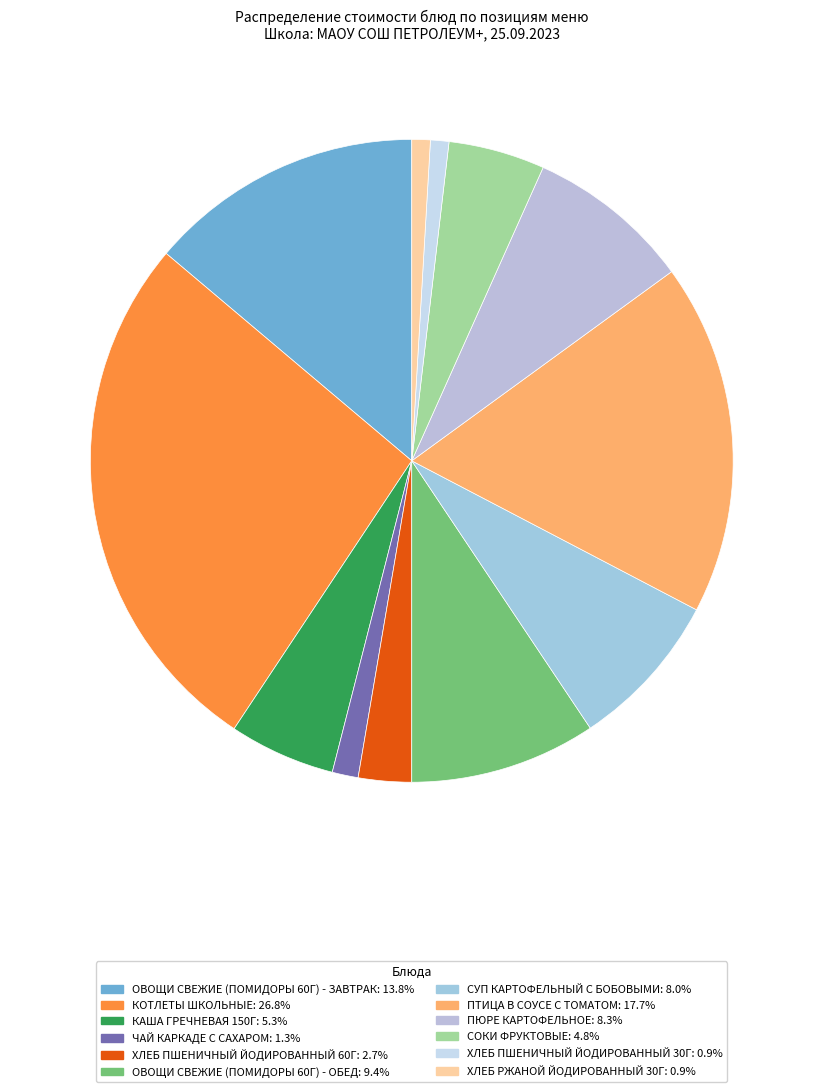

How many slices are in this pie chart?

12